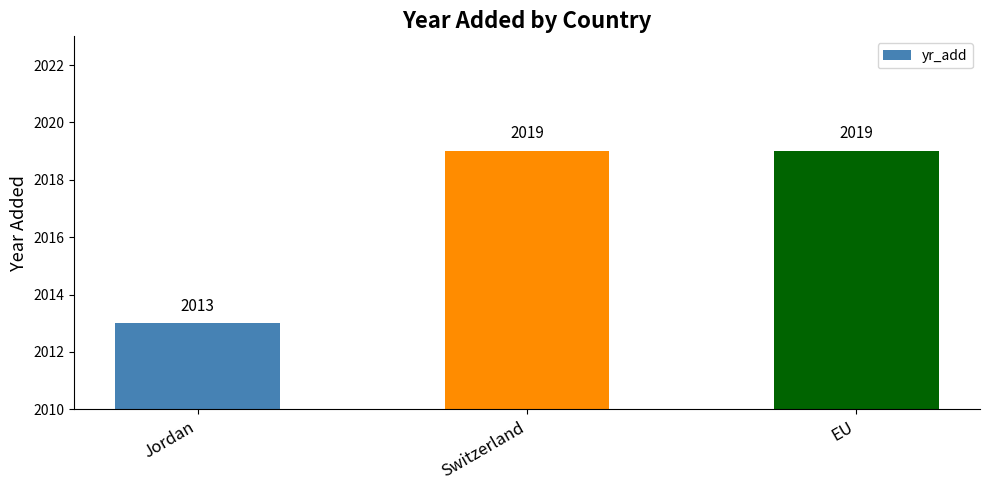

What is the value of the 1st bar from the left?

2013